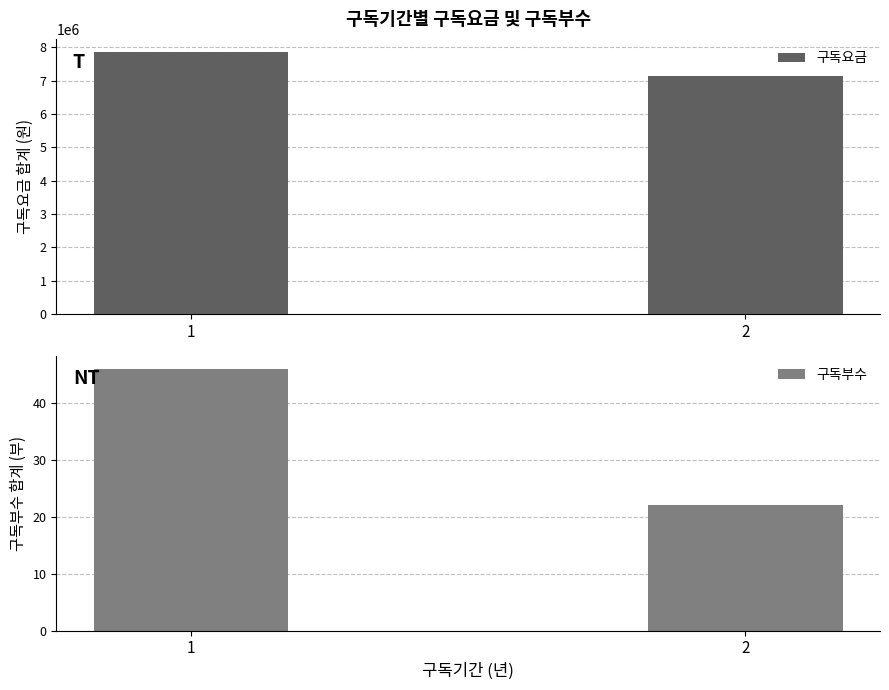

What is the value of the 구독요금 bar at the 2nd from the left?

7148000